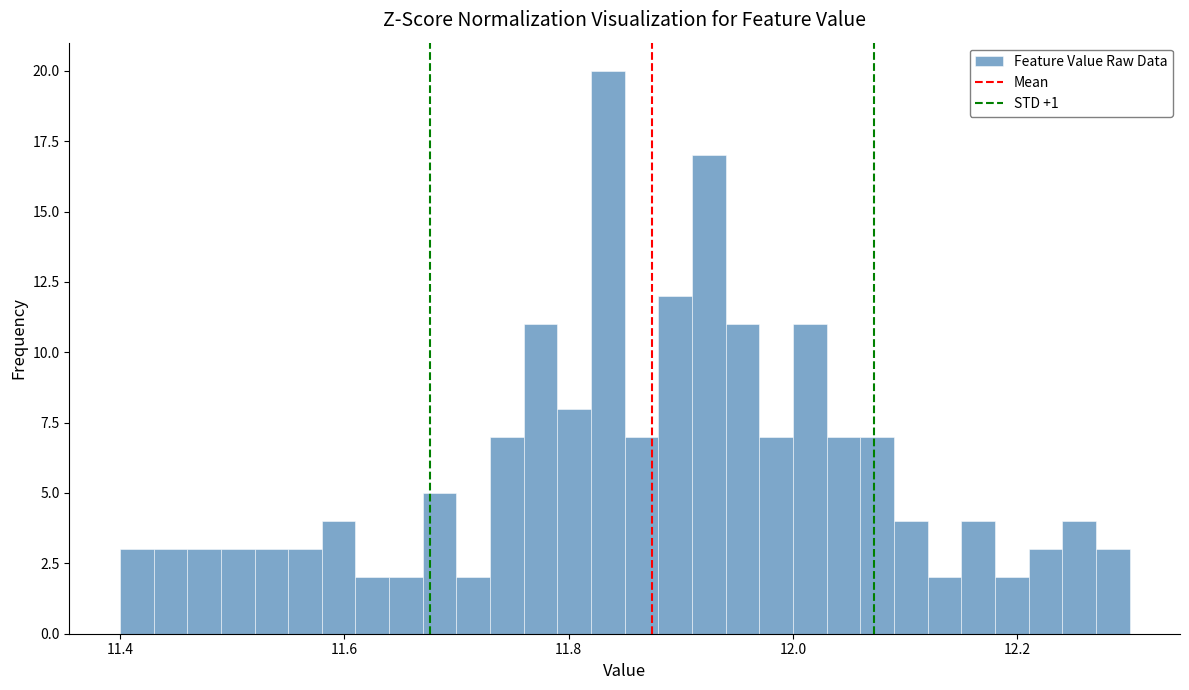

Around what value on the x-axis is the tallest bar? Give the approximate position of its centre, as read against the axis.

11.84